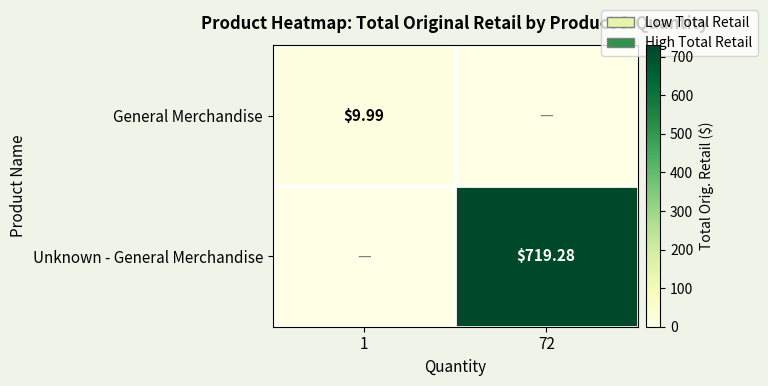

Count the number of data series in this chart.

2